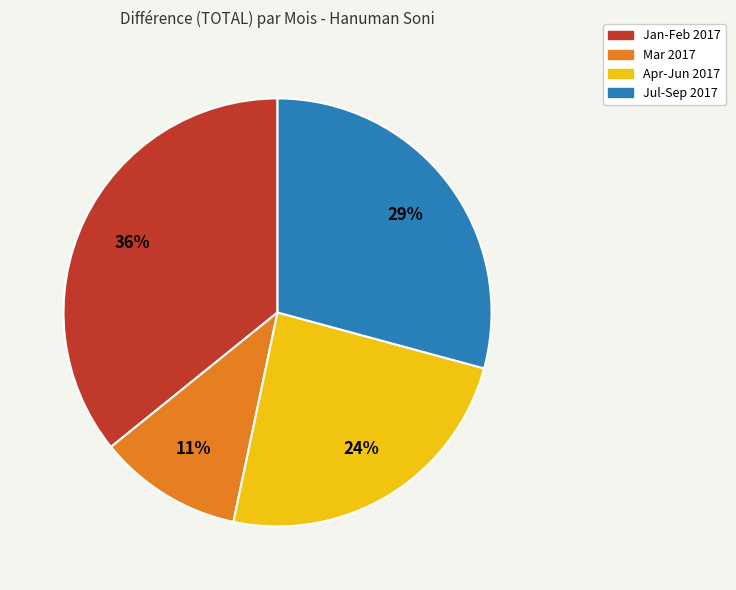

To the nearest percent, what is the difference between the largest and smallest slice percentages?

25%